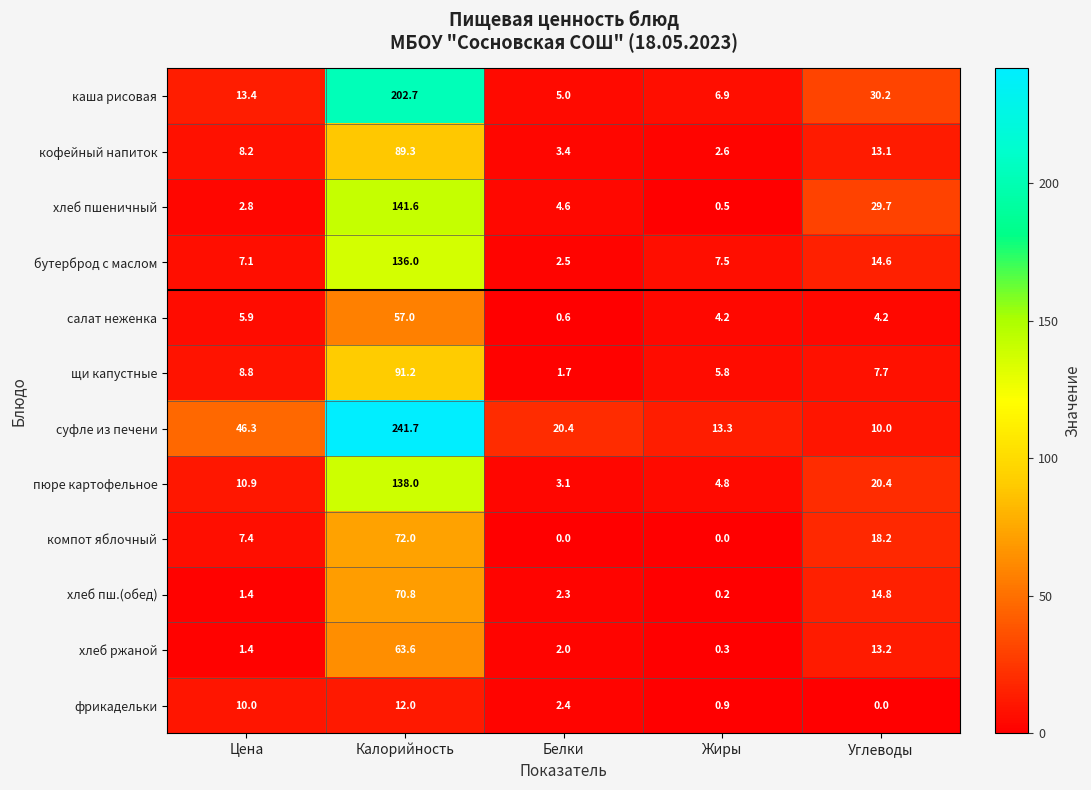

What is the sum of the суфле из печени values at Белки and Цена?

66.7